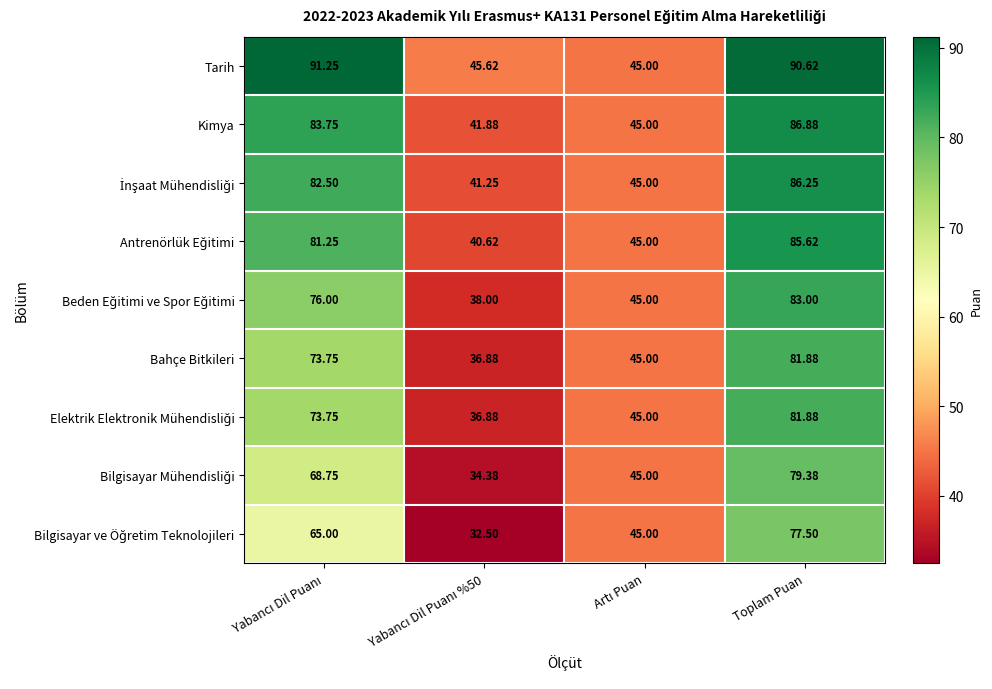

What is the difference between the highest and lowest values at Toplam Puan?

13.1